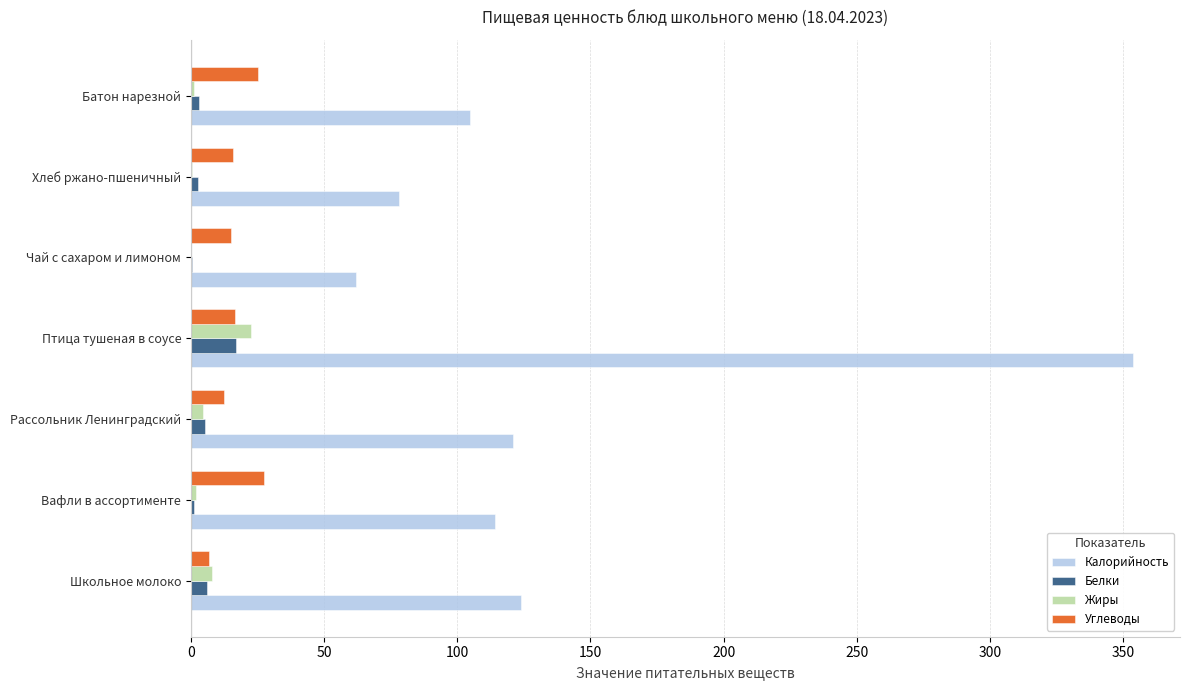

At which category is the sum across all series the highest?

Птица тушеная в соусе